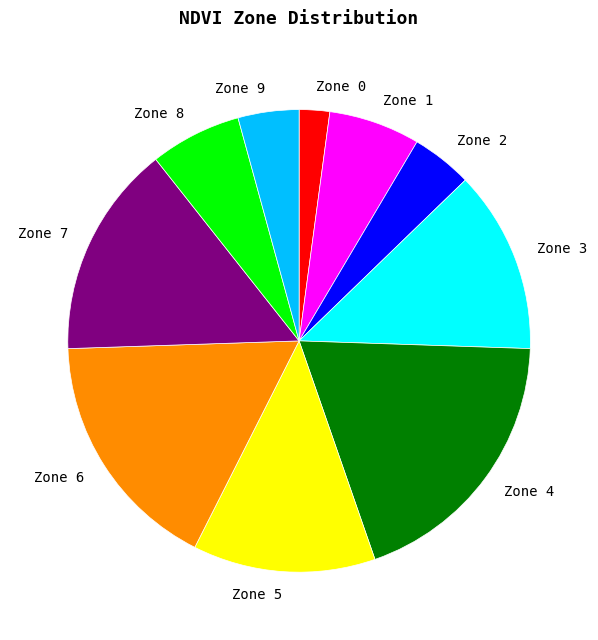

Which category has the smallest portion of the pie?

Zone 0